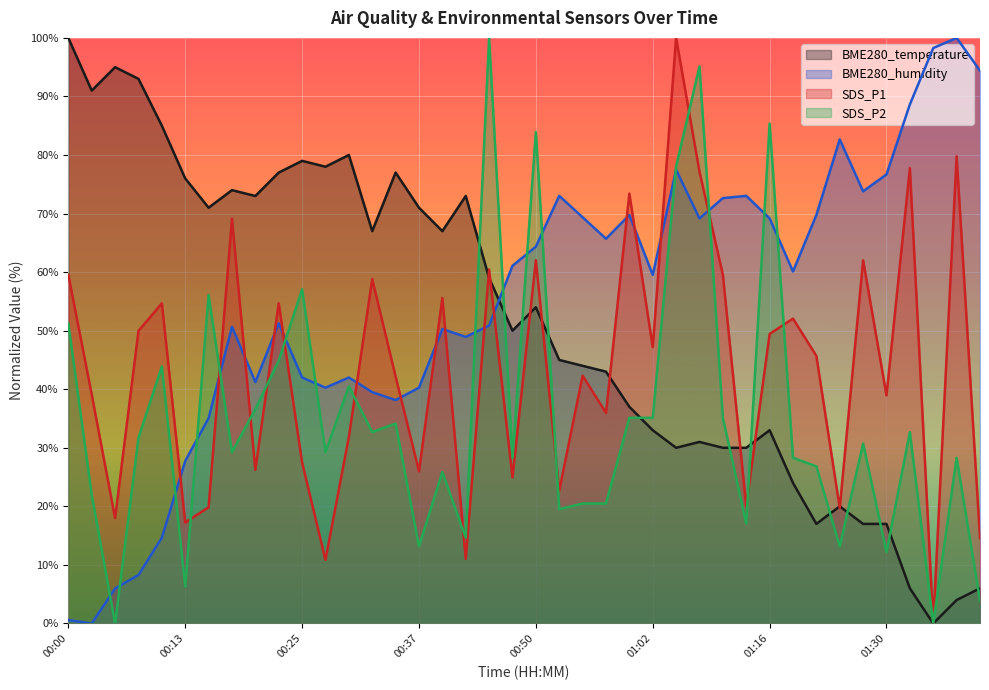

Which series changed the most between 00:10 and 01:10?

BME280_humidity